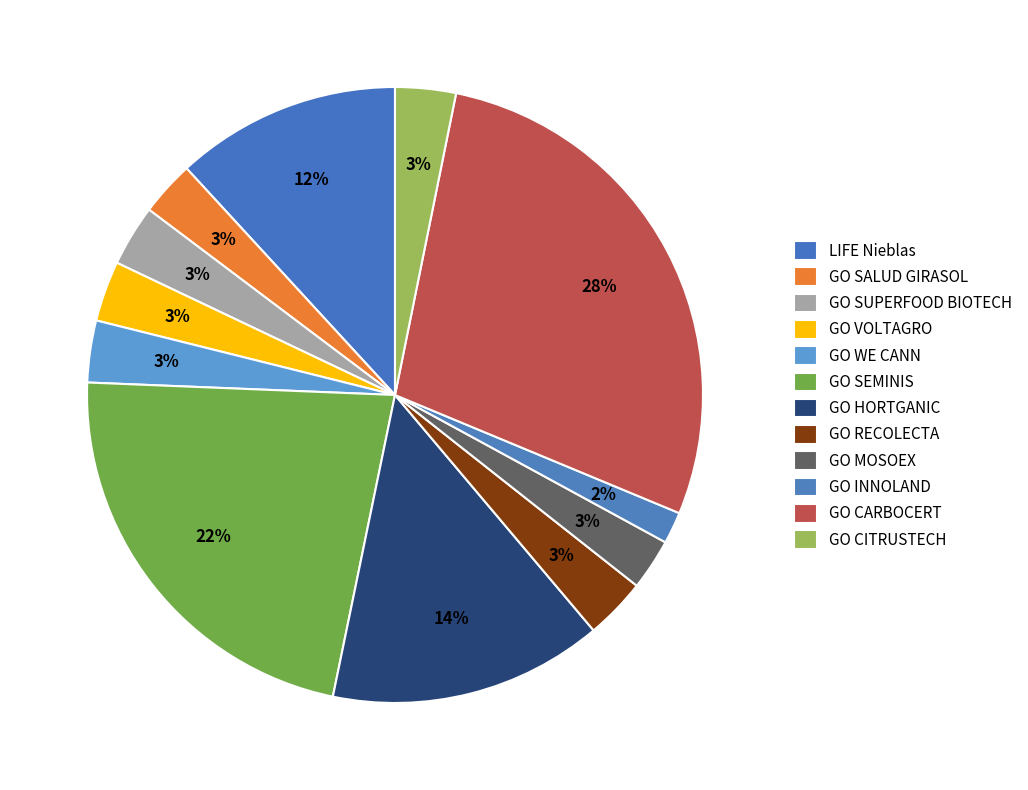

The GO VOLTAGRO slice represents 3% of the pie. True or false?

True